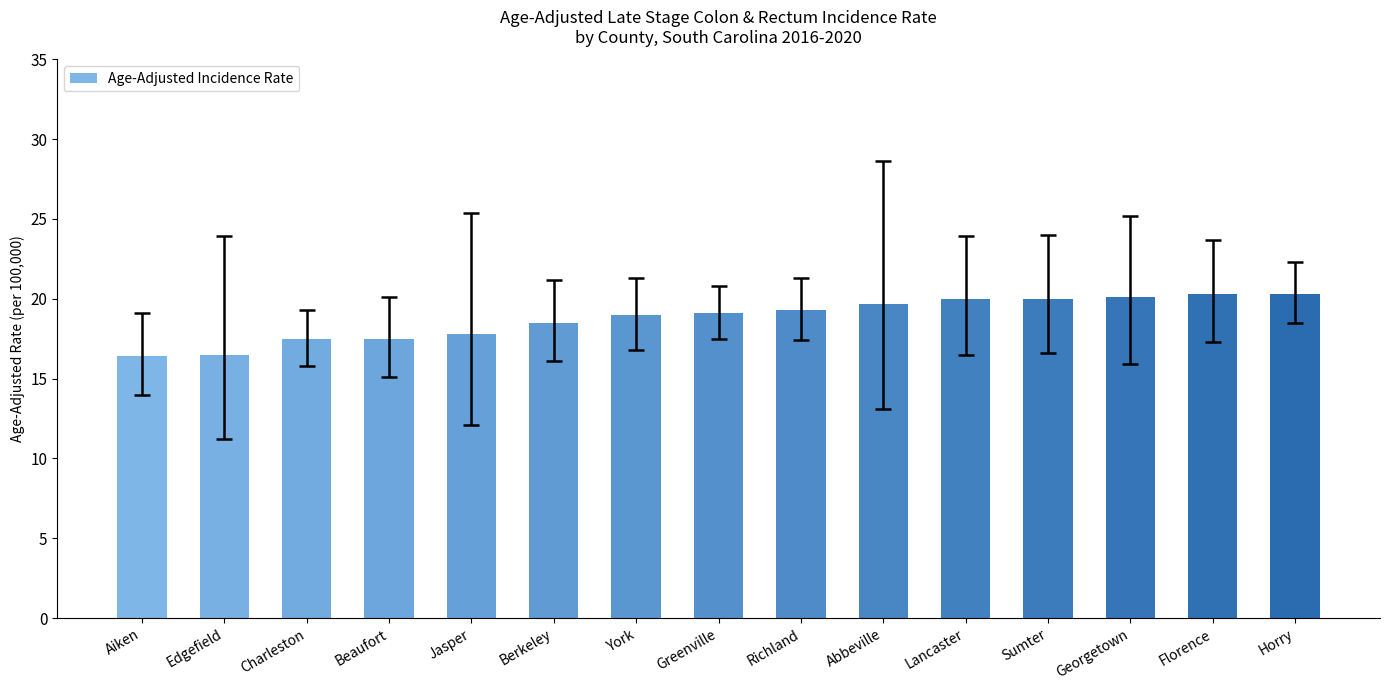

What is the label of the 7th bar from the left?

York